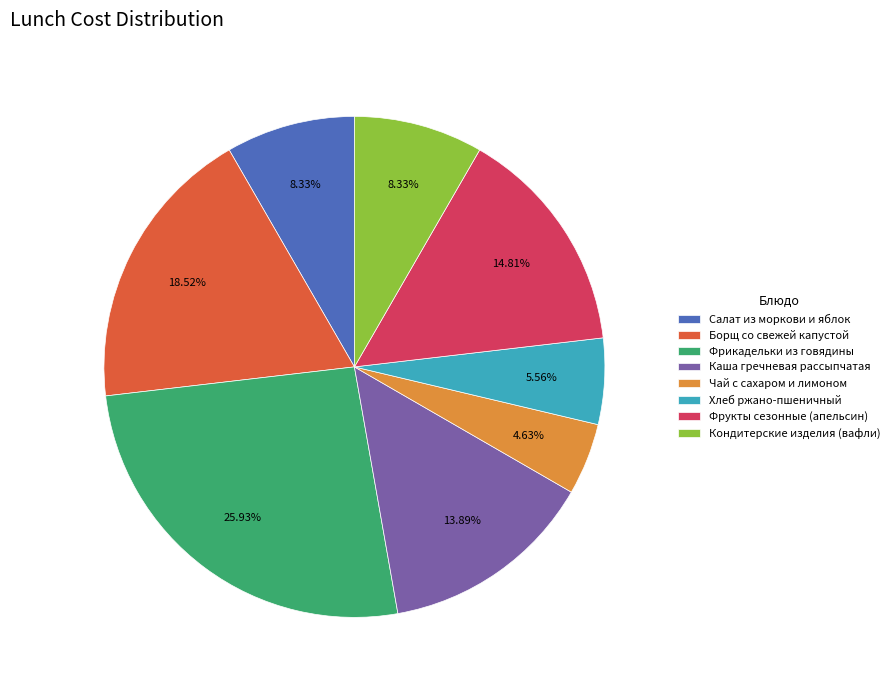

Is Чай с сахаром и лимоном the majority of the pie?

No